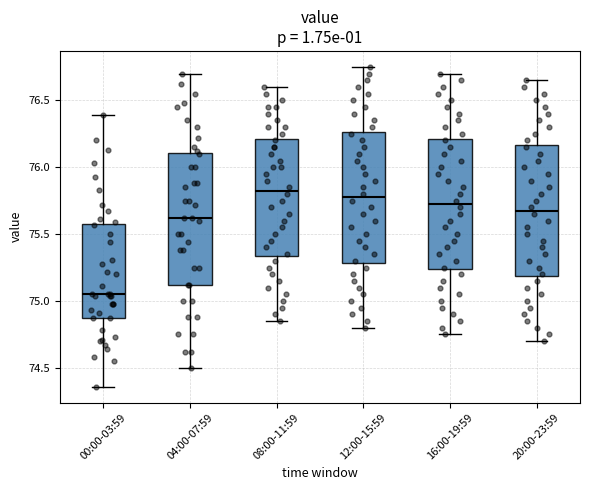

Which box's median line is the lowest?

00:00-03:59